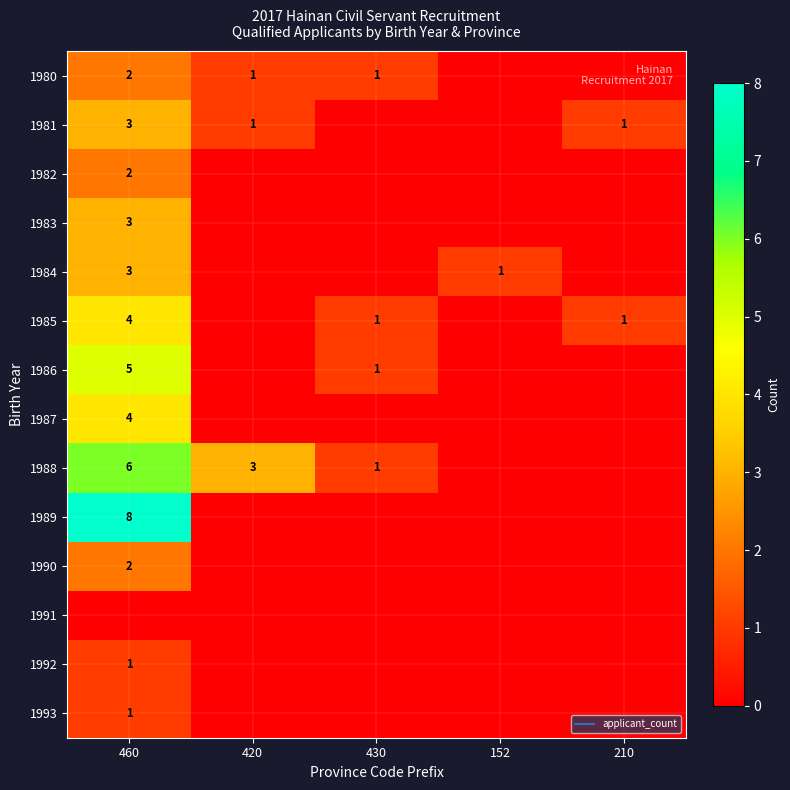

Count the number of categories in the chart.

5